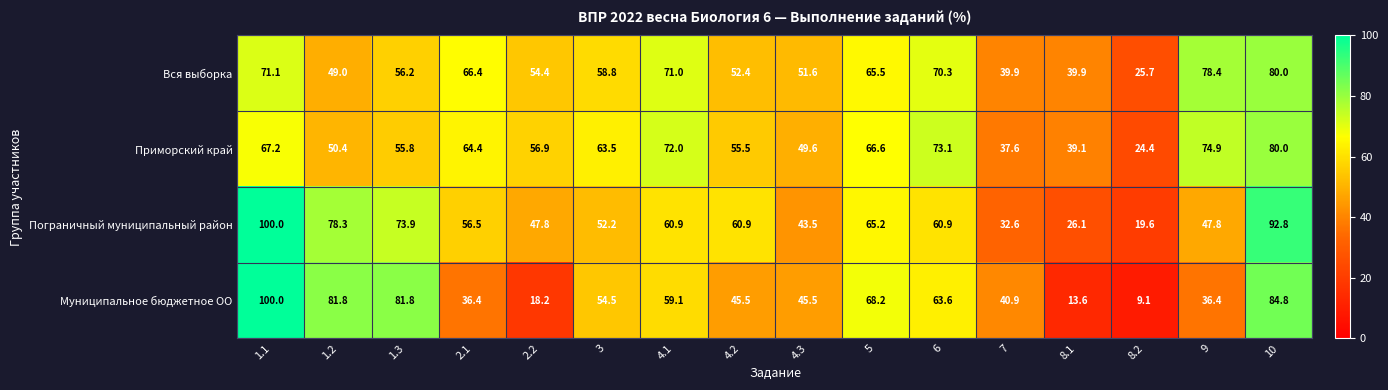

What is the difference between the highest and lowest values at 2.1?

30.0